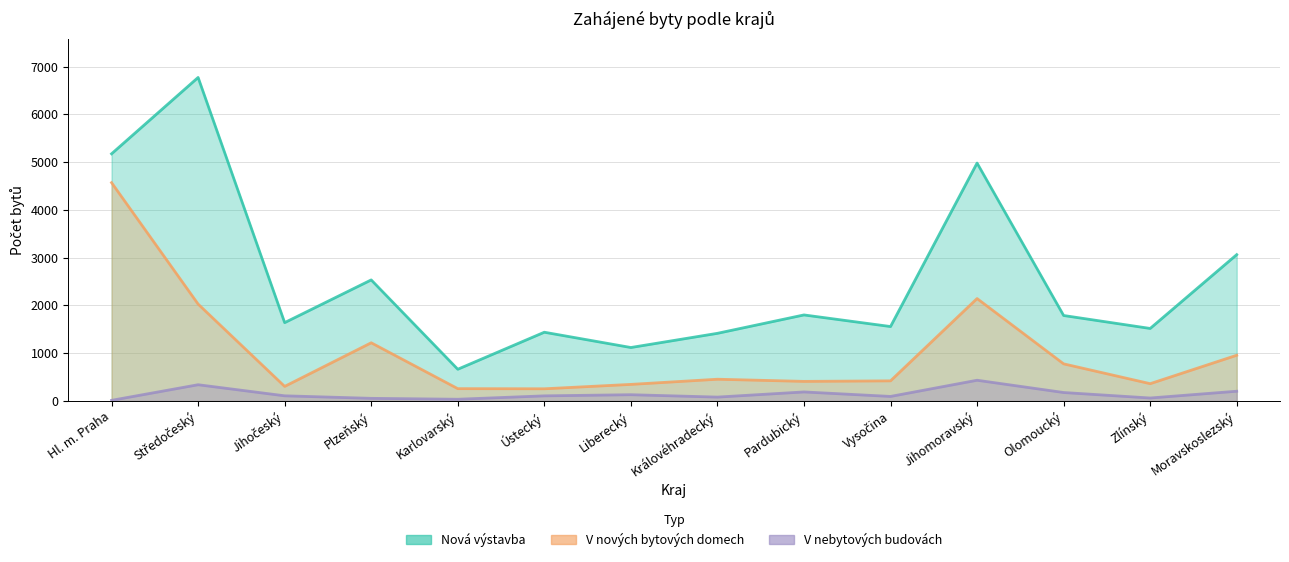

True or false: V nebytových budovách and V nových bytových domech cross at least once.

False